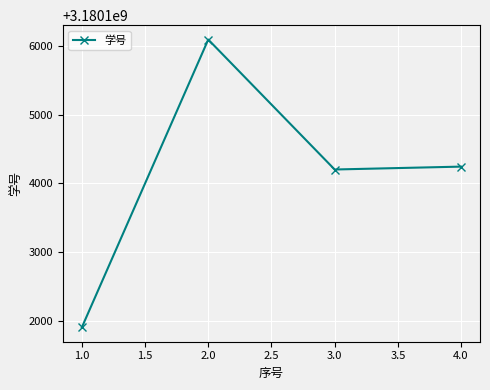

Rank the categories by value from highest to lowest.

2.0, 4.0, 3.0, 1.0